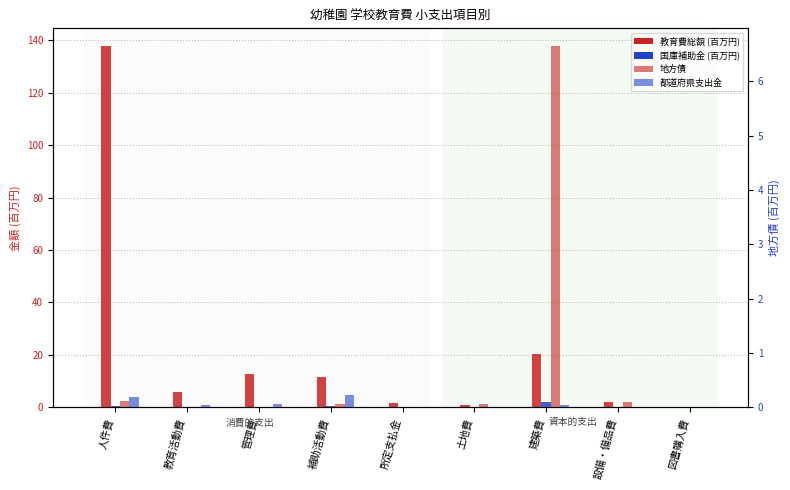

What is the difference between the highest and lowest values at 管理費?

12.6